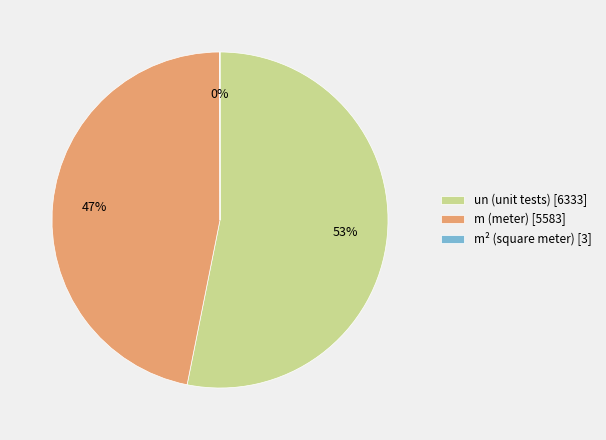

To the nearest percent, what percentage of the pie is m (meter) [5583]?

47%